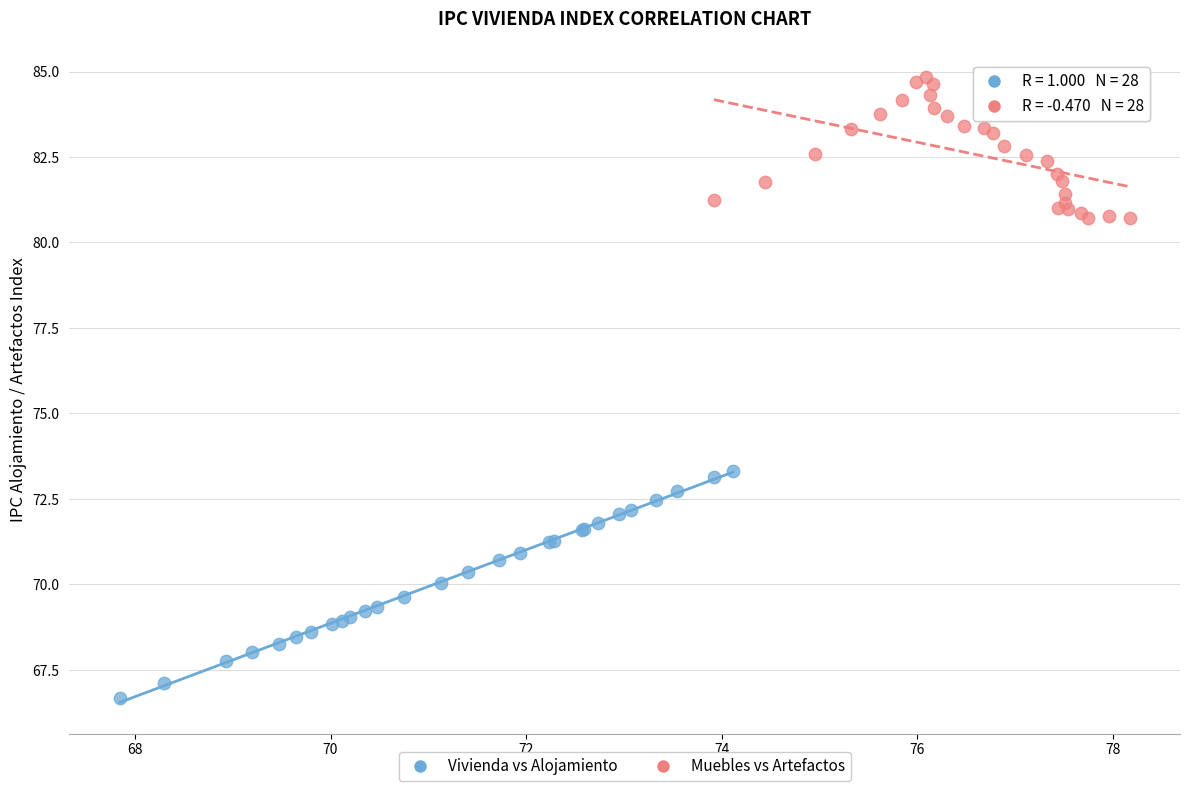

Which series reaches the maximum Y coordinate?

Muebles vs Artefactos